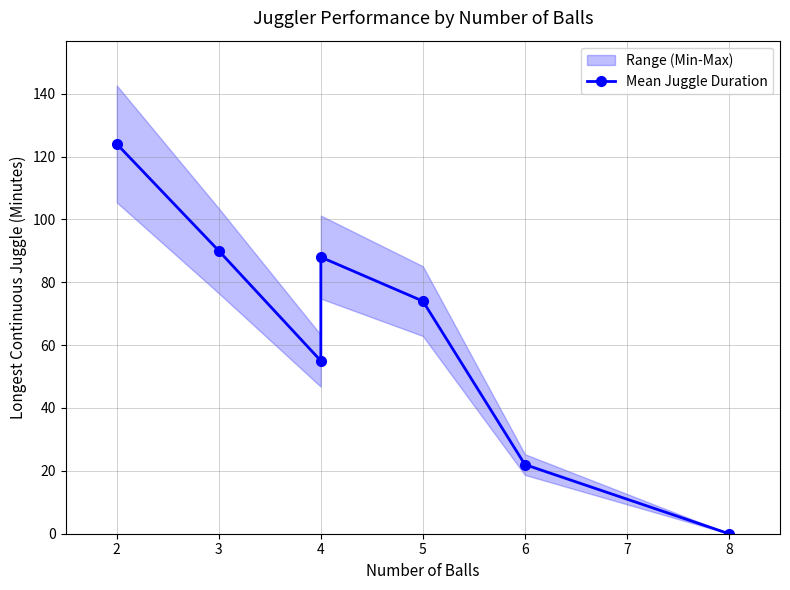

What is the sum of the values at 3 and 4?

143